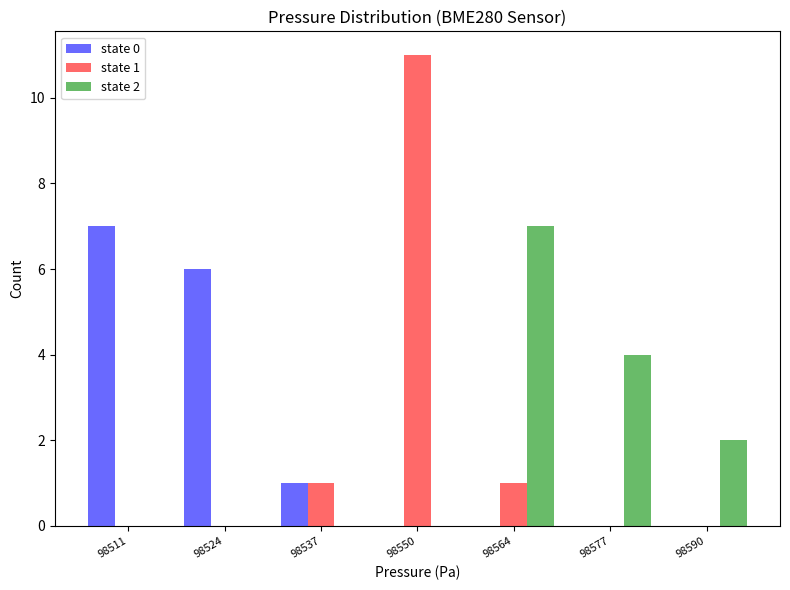

In the state 2 series, which range on the x-axis has the tallest bar?

98558 to 98570